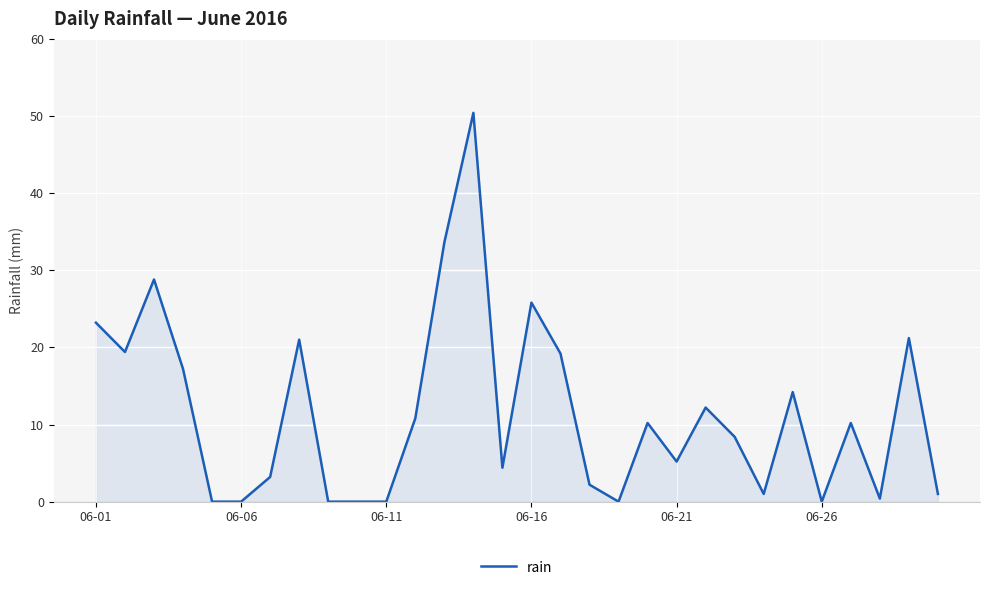

What is the difference between the maximum and minimum values?

50.4